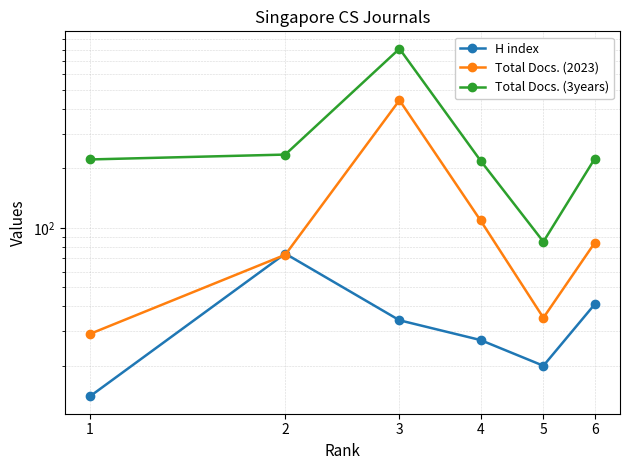

Rank the series by their average value, from lowest to highest.

H index, Total Docs. (2023), Total Docs. (3years)